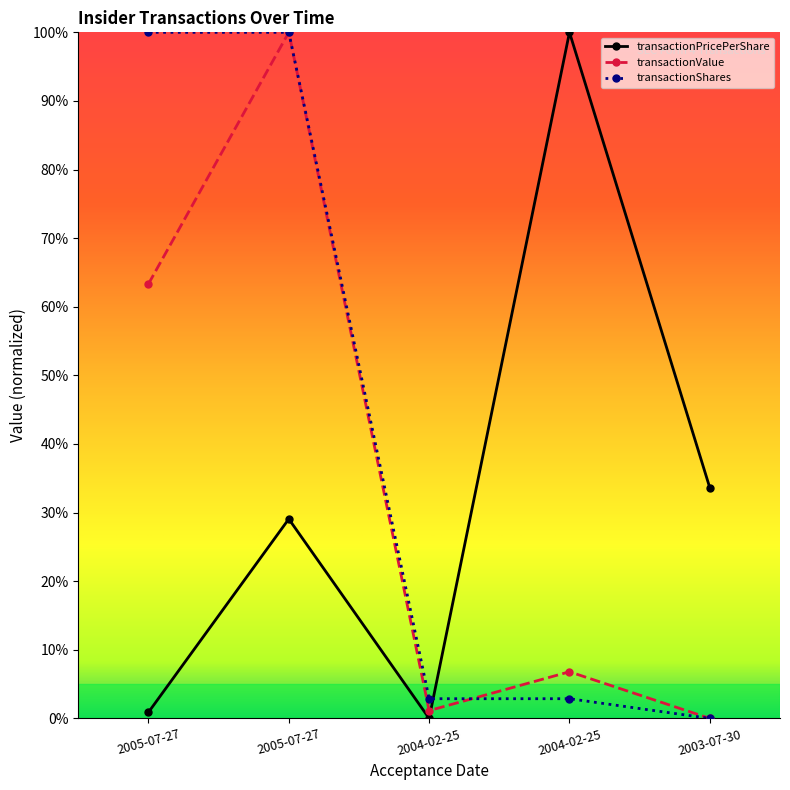

How many intersections are there between transactionShares and transactionPricePerShare?

1